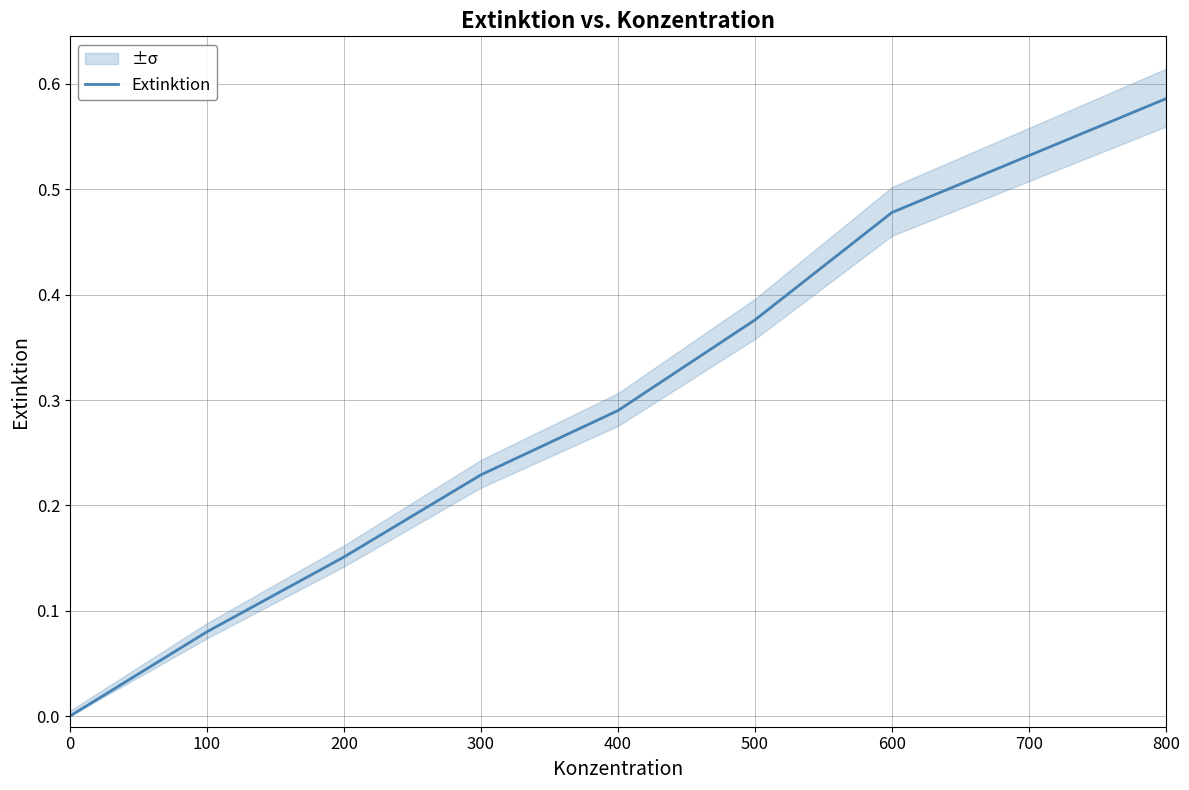

Between 0 and 300, which is larger?

300